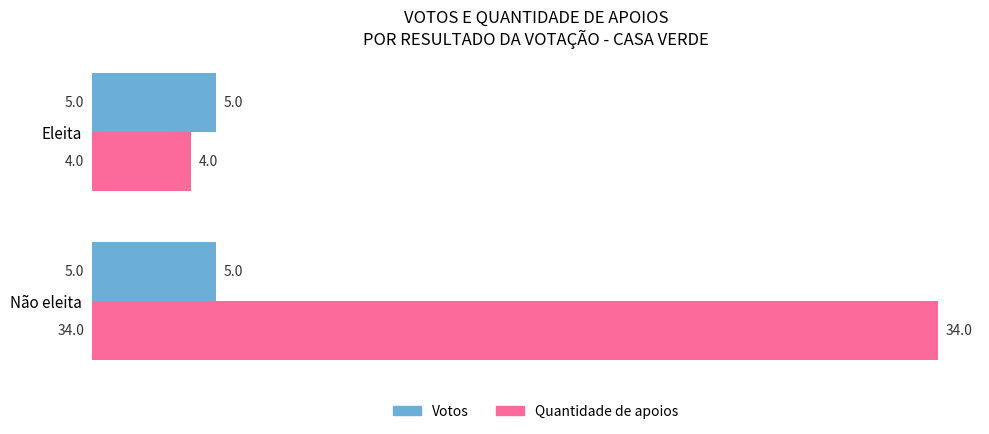

Count the number of categories in the chart.

2